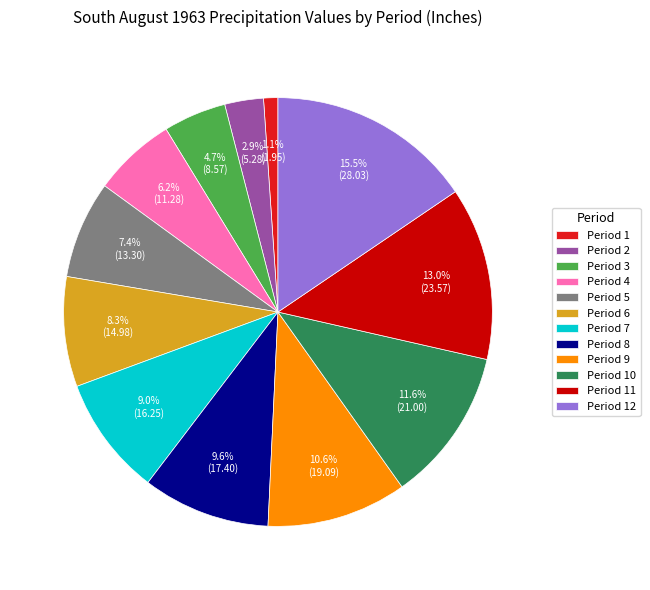

Is there a majority slice in this chart?

No